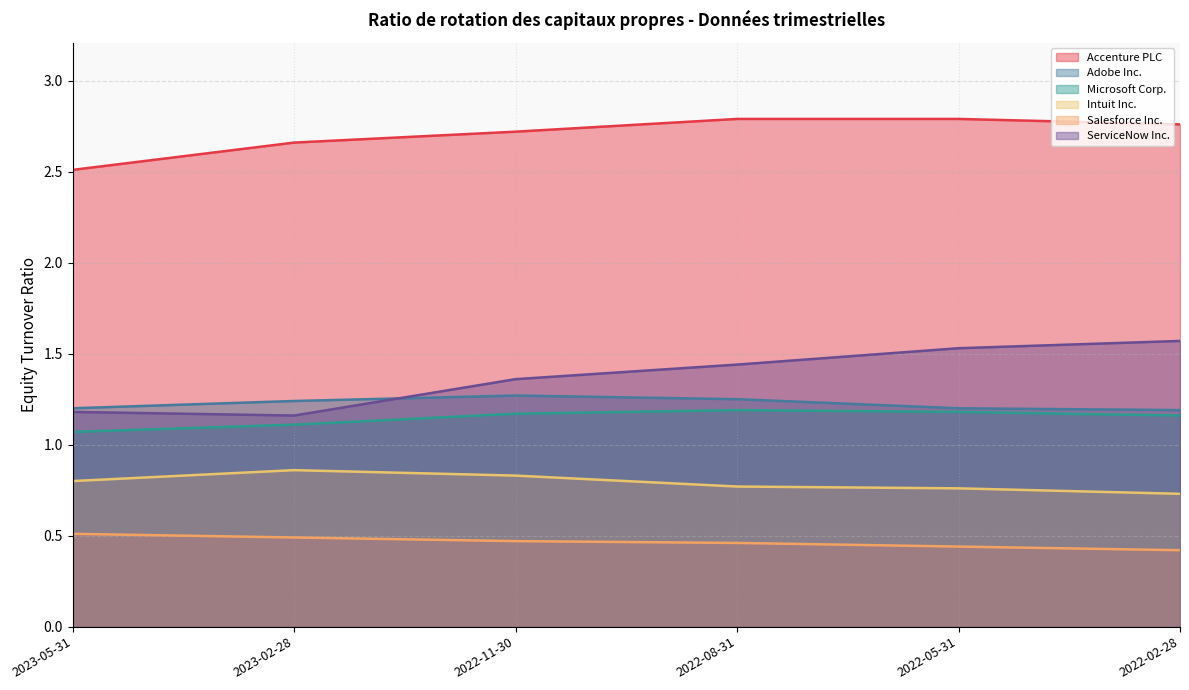

Which series has the largest total across all categories?

Accenture PLC